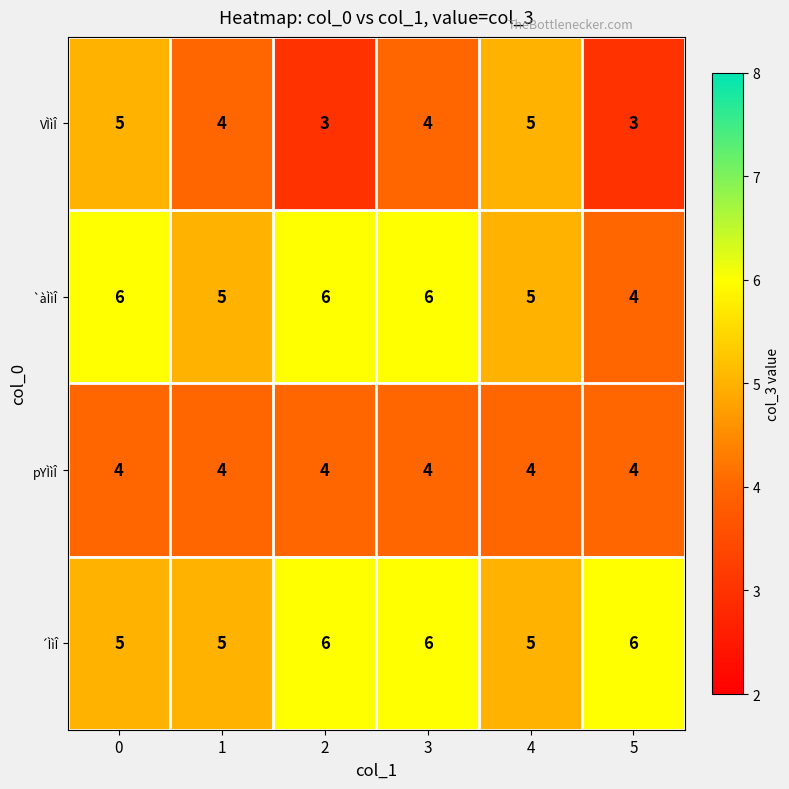

What is the approximate value of `àÌìÎ at 4?

5